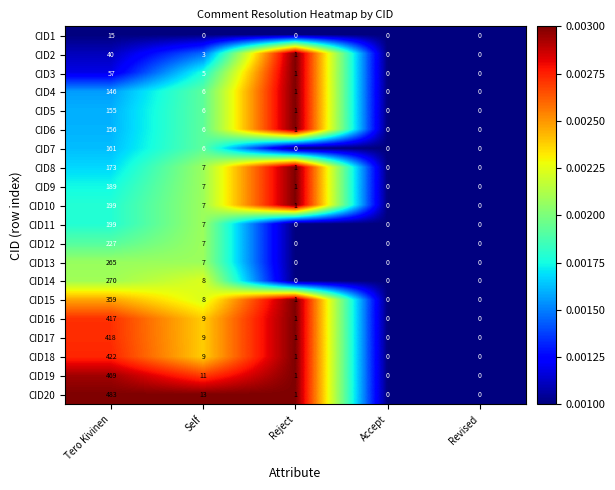

Which series has the widest spread of values?

CID20